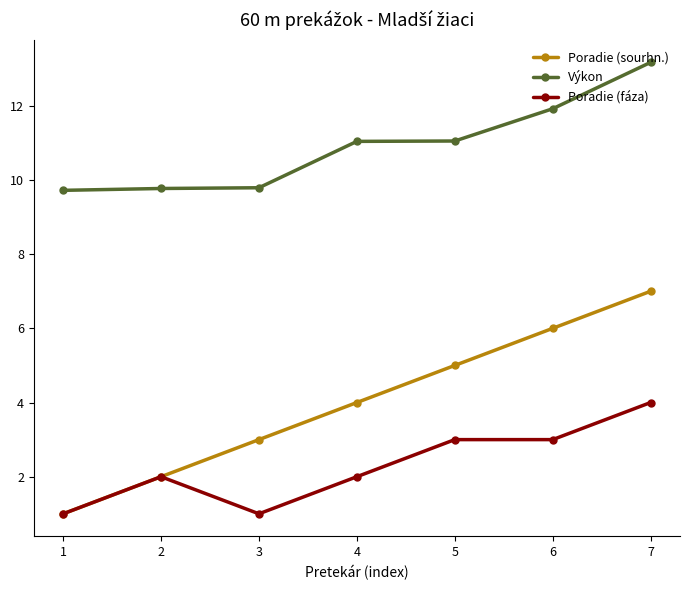

Between 1 and 7, which series saw the biggest shift?

Poradie (sourhn.)